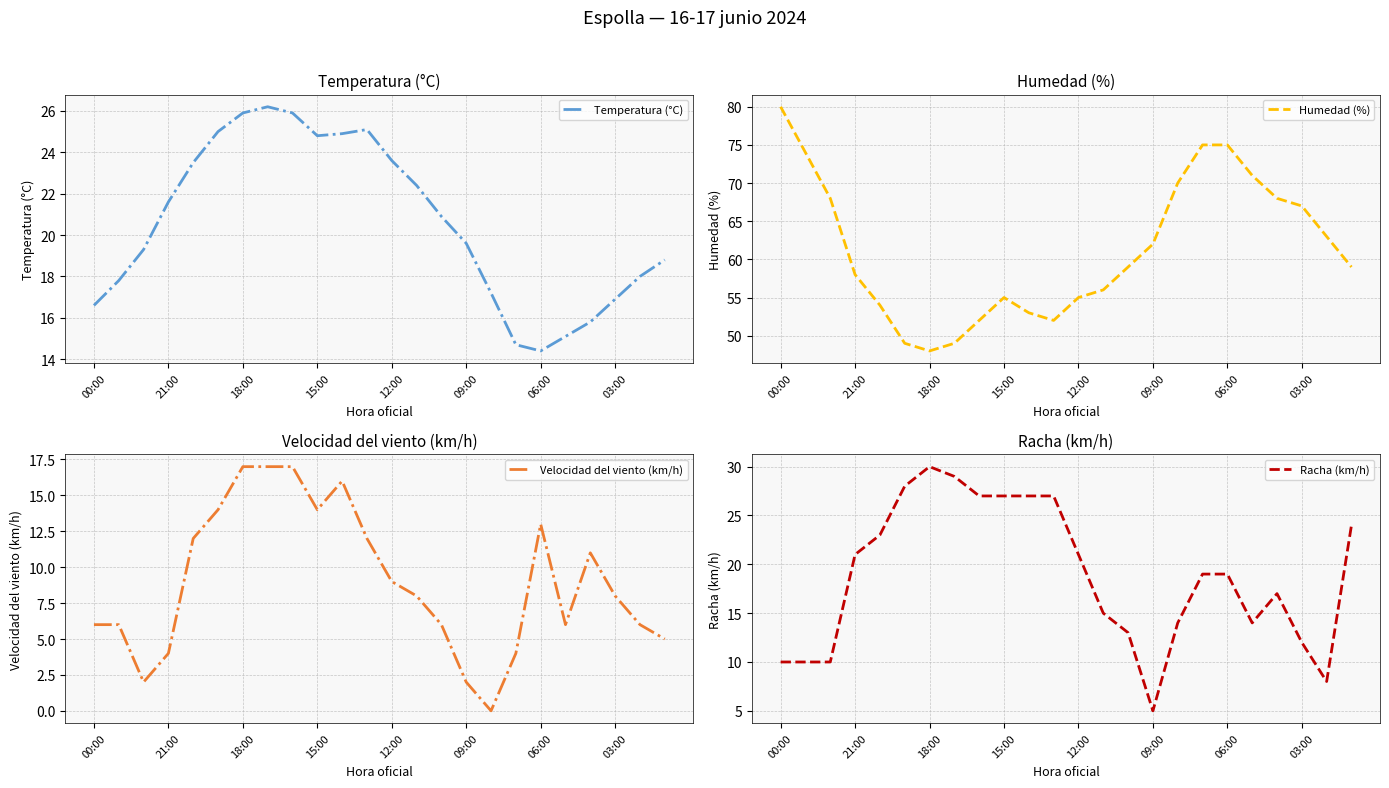

How many data points in Velocidad del viento (km/h) are less than 8?

11